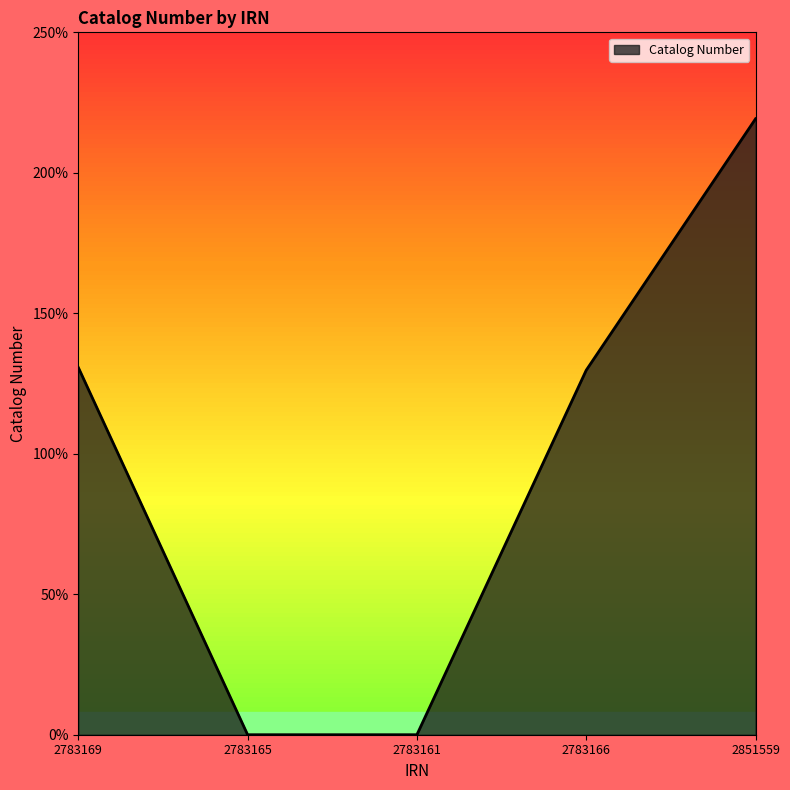

Does the chart display data point markers on the line(s)?

No